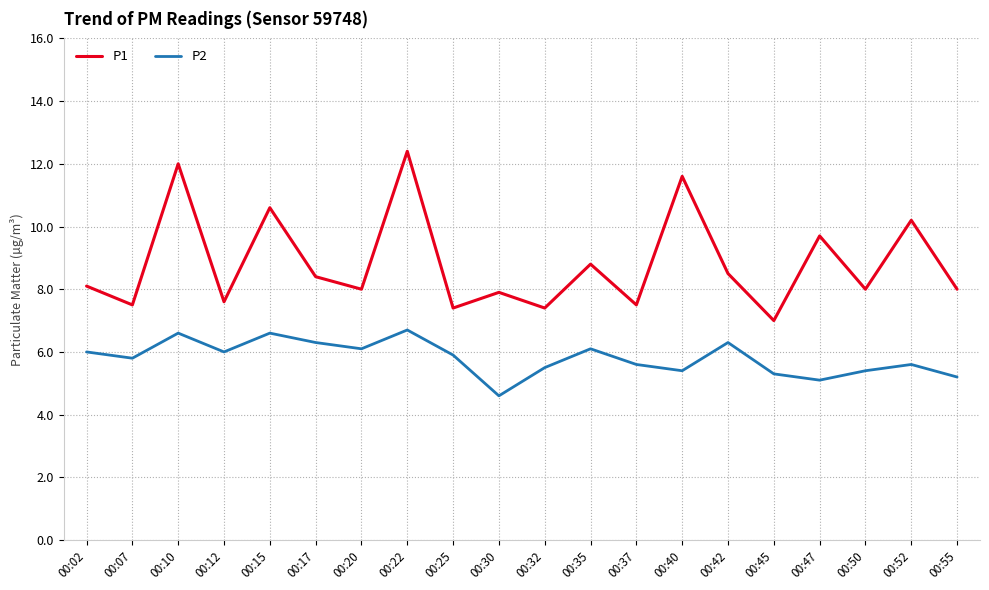

How many interior local valleys does the P2 series have?

6